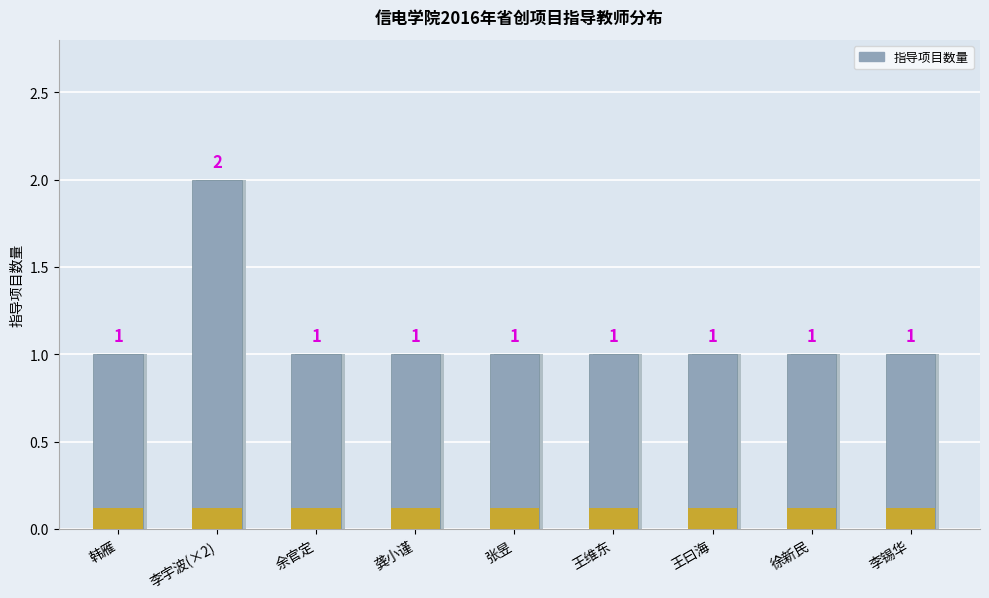

True or false: the data shows 1 at 张昱.

True